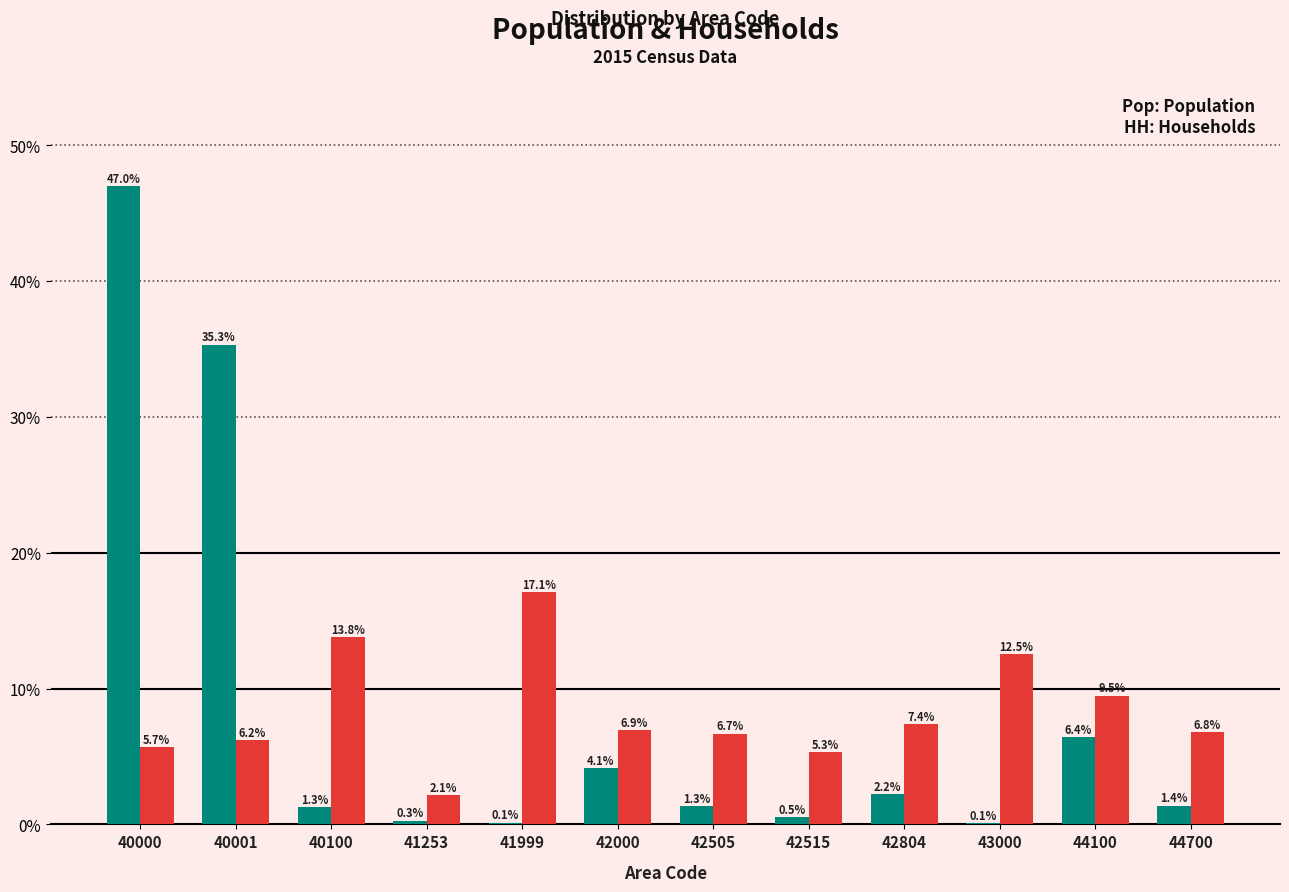

Which label corresponds to the largest value in the chart?

40000